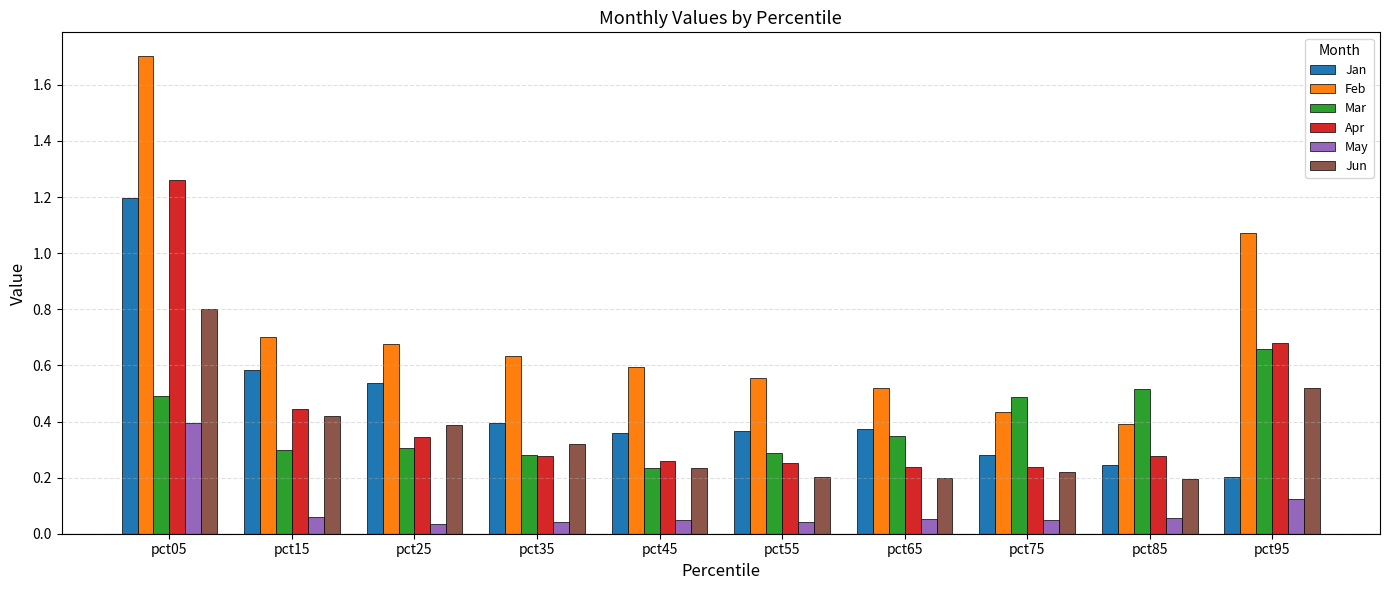

How many distinct data groups are displayed?

6